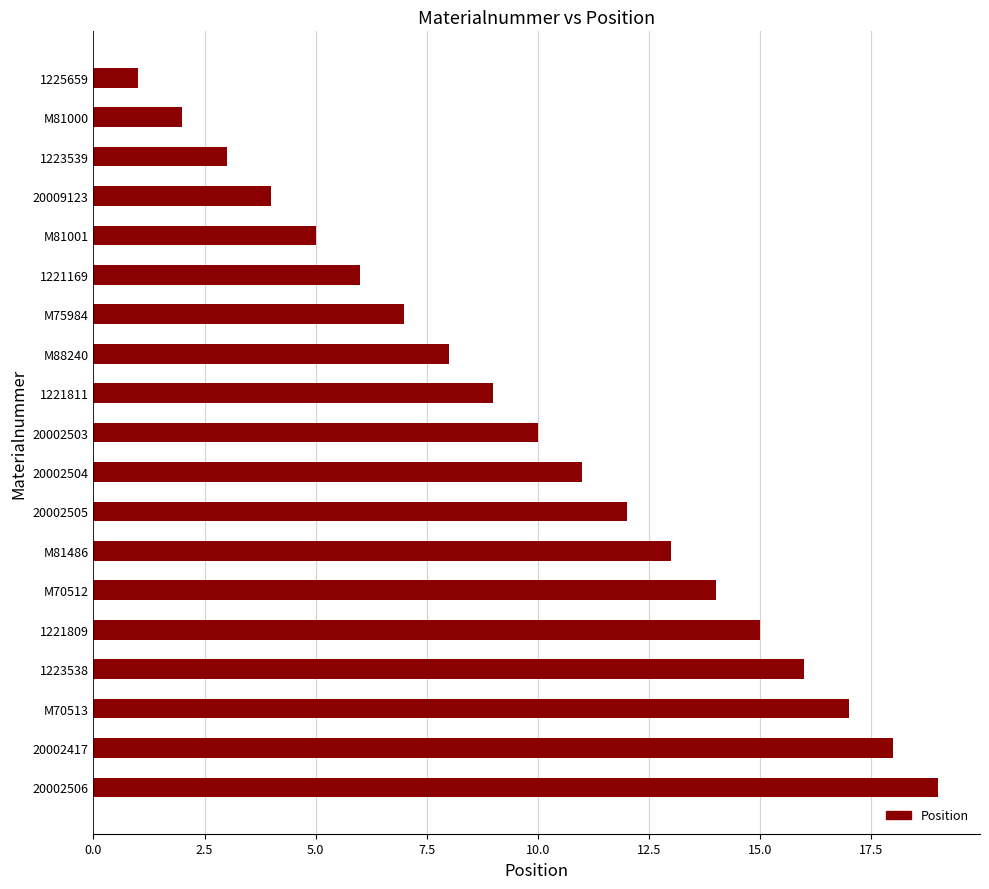

What is the greatest value displayed?

19